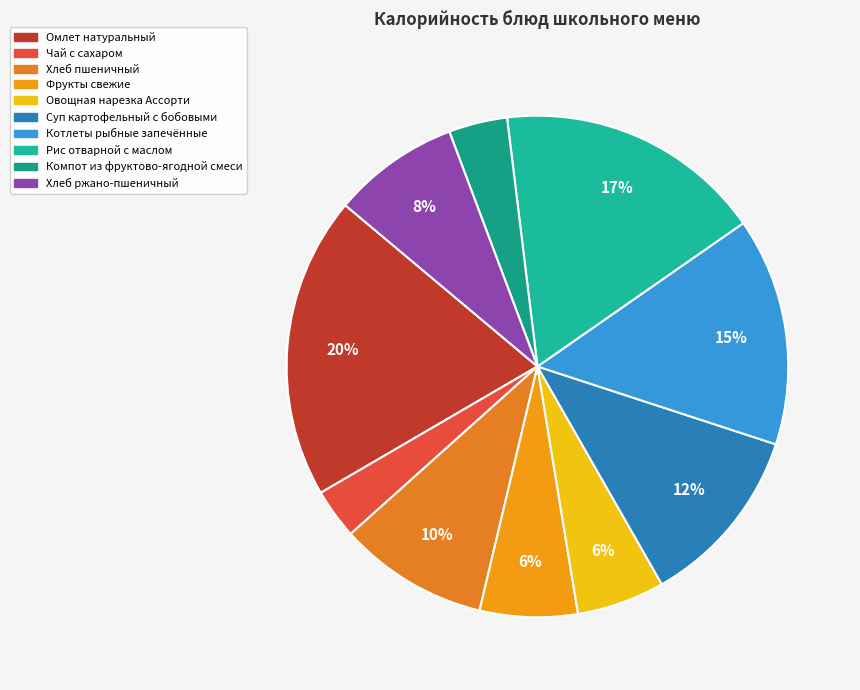

To the nearest percent, what is the average slice percentage?

10%